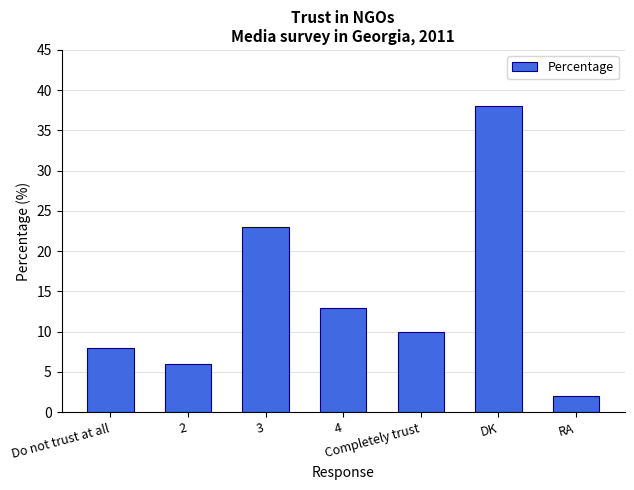

Where is the data nearest to the value 20?

3